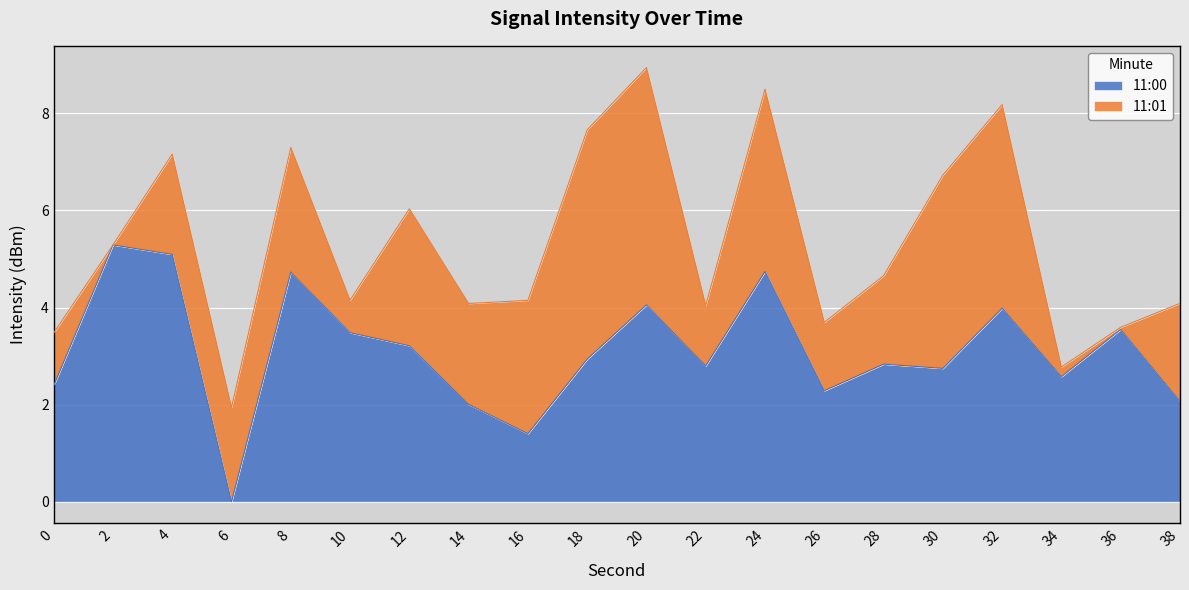

The chart shows a value of 0.7 at 0. True or false?

False